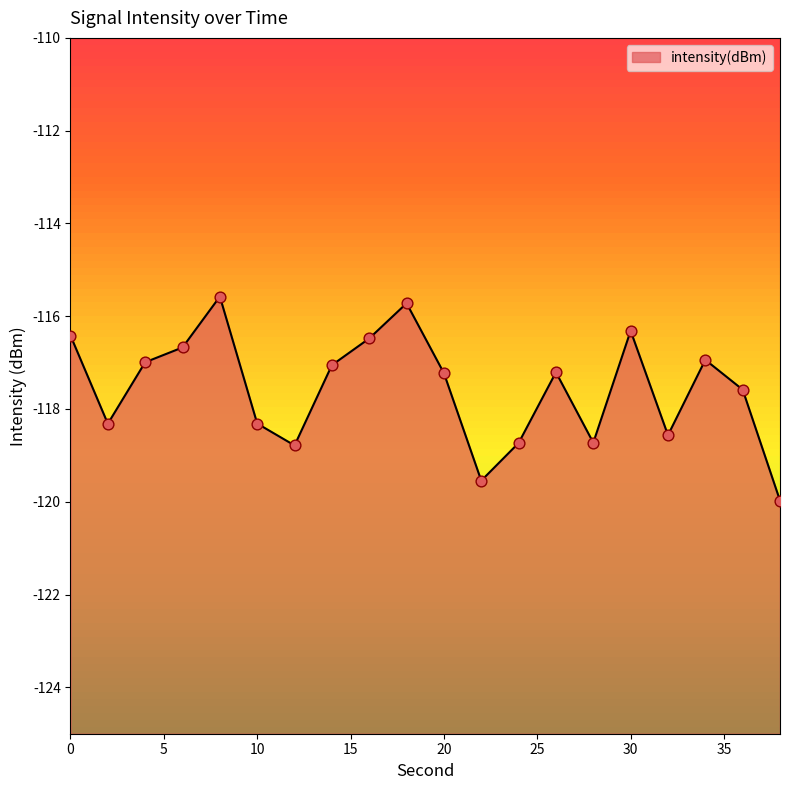

Between 26 and 8, which is larger?

8